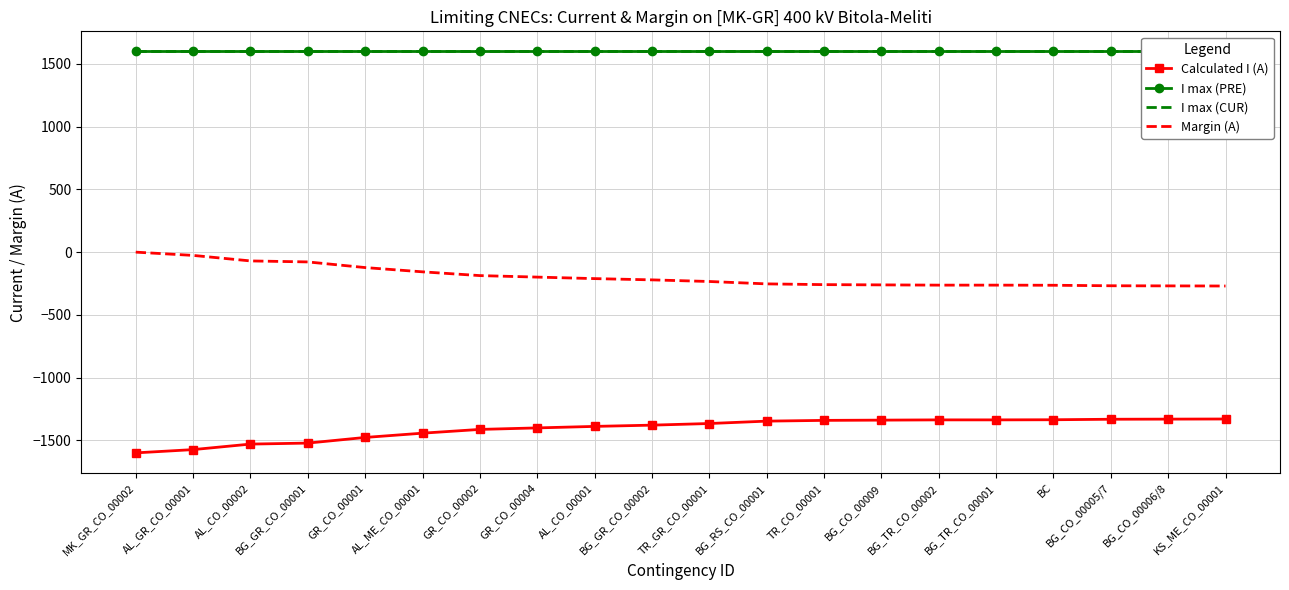

Reading left to right, extract all data points from this chart.

Calculated I (A): -1600	-1574	-1530	-1522	-1477	-1443	-1413	-1401	-1389	-1379	-1366	-1347	-1341	-1339	-1337	-1337	-1336	-1332	-1331	-1330
I max (PRE): 1600	1600	1600	1600	1600	1600	1600	1600	1600	1600	1600	1600	1600	1600	1600	1600	1600	1600	1600	1600
I max (CUR): 1600	1600	1600	1600	1600	1600	1600	1600	1600	1600	1600	1600	1600	1600	1600	1600	1600	1600	1600	1600
Margin (A): 0	-26	-70	-78	-123	-157	-187	-199	-211	-221	-234	-253	-259	-261	-263	-263	-264	-268	-269	-270